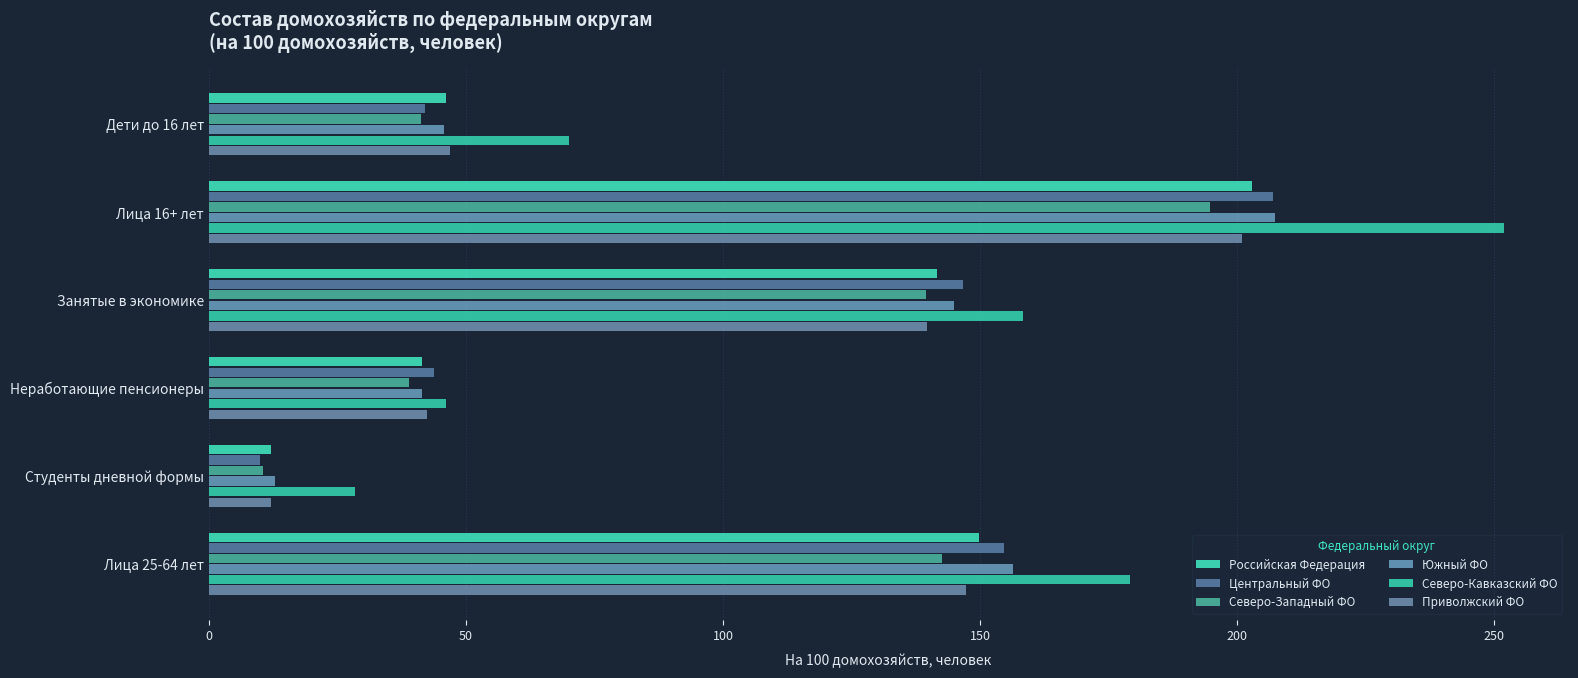

What are all the series names shown in the legend?

Российская Федерация, Центральный ФО, Северо-Западный ФО, Южный ФО, Северо-Кавказский ФО, Приволжский ФО